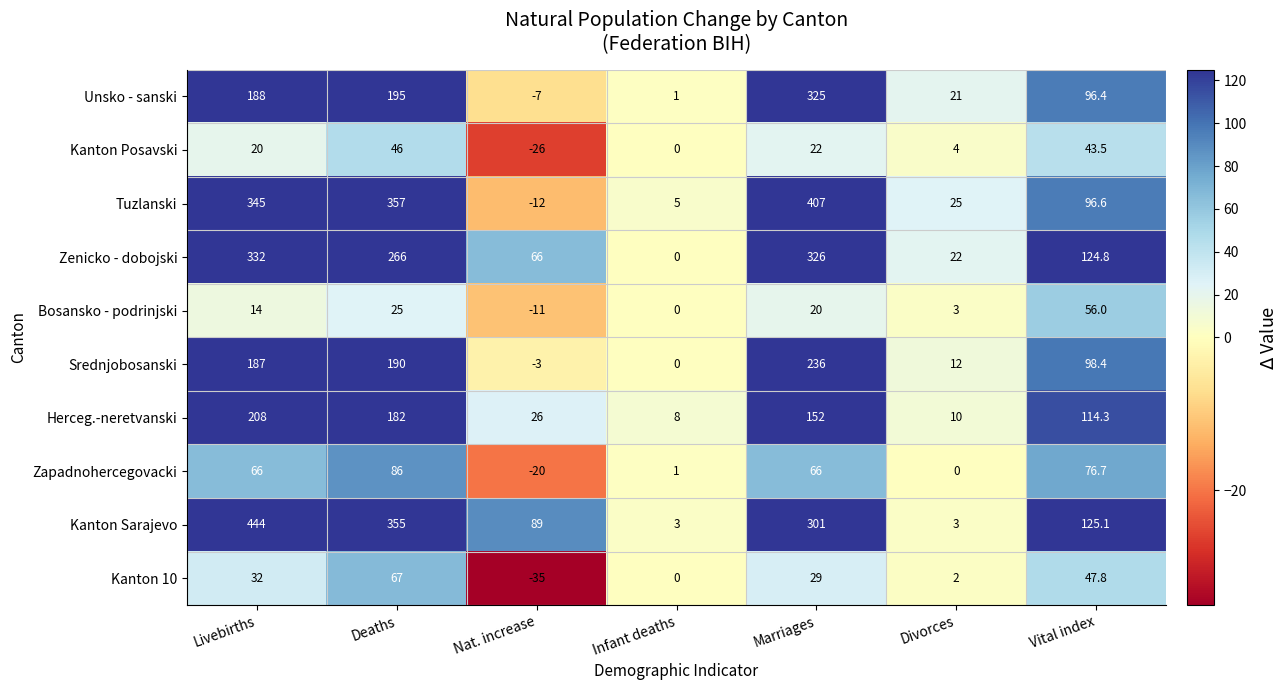

Is it true that Bosansko - podrinjski equals 56.0 at Vital index?

True